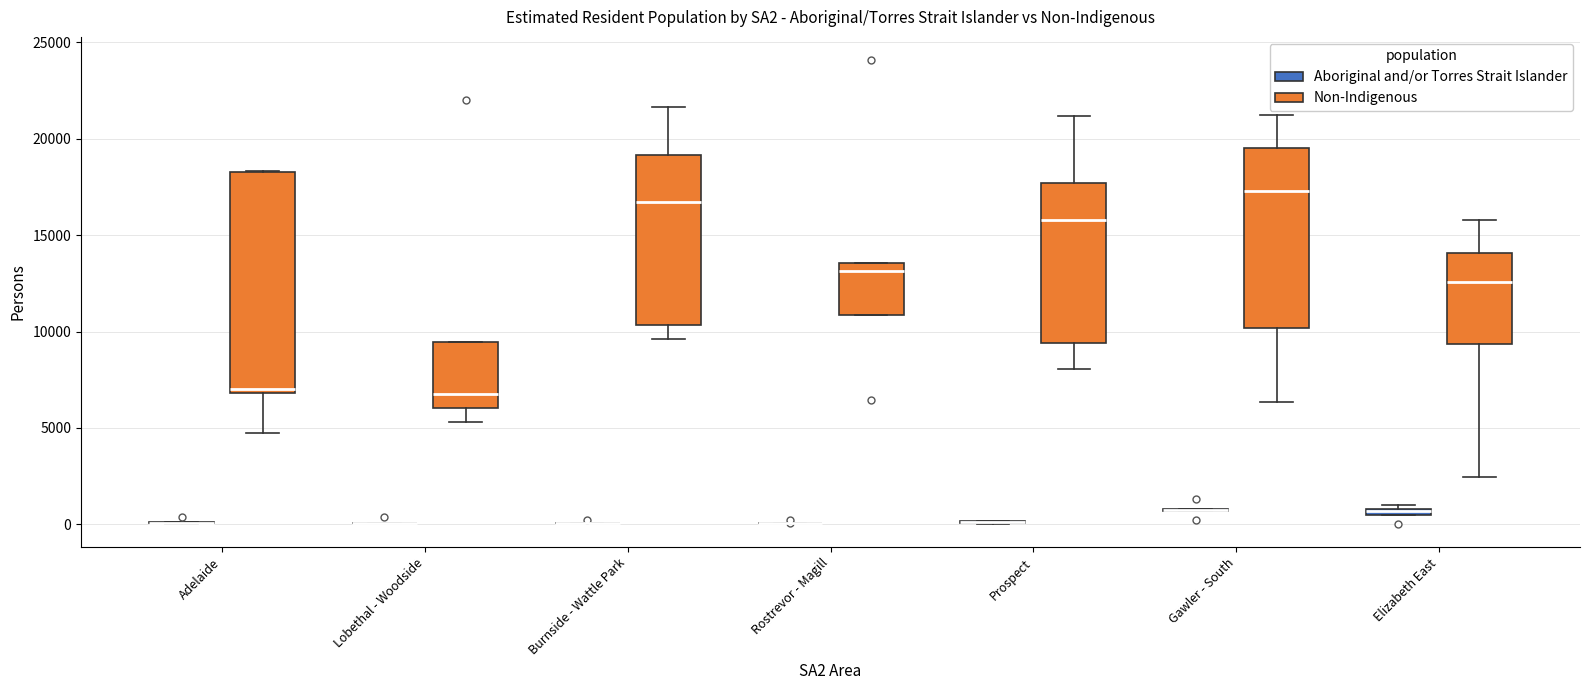

Which box is the tallest, from its lower edge to its upper edge?

Adelaide (Non-Indigenous)